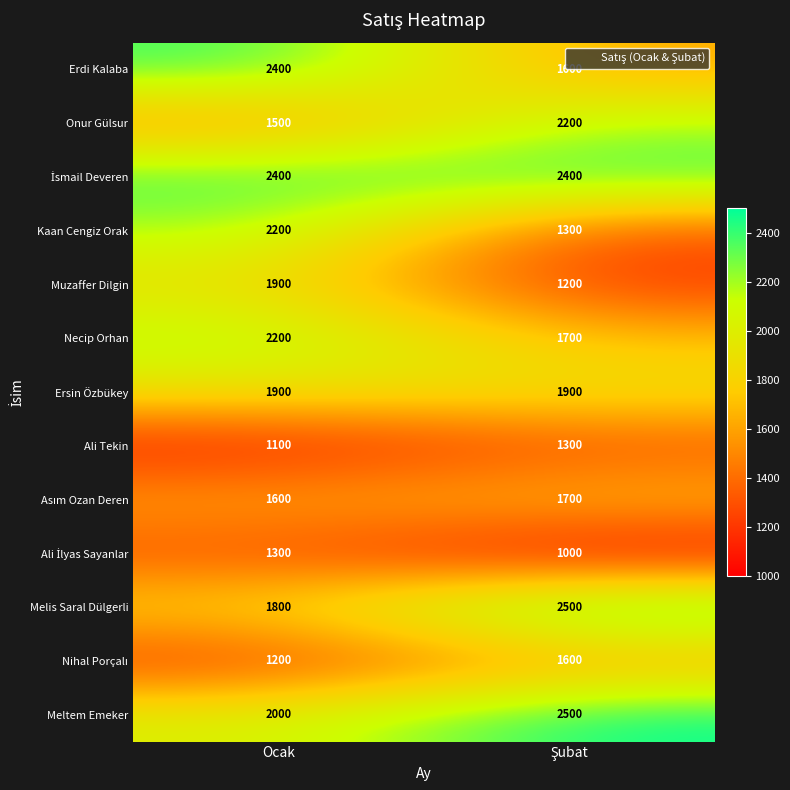

The value of Kaan Cengiz Orak at Ocak is 2200. True or false?

True